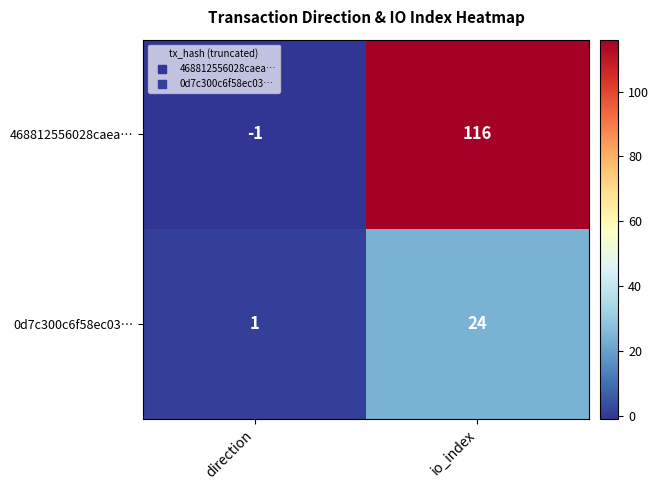

What is the sum of all 468812556028caea… values?

115